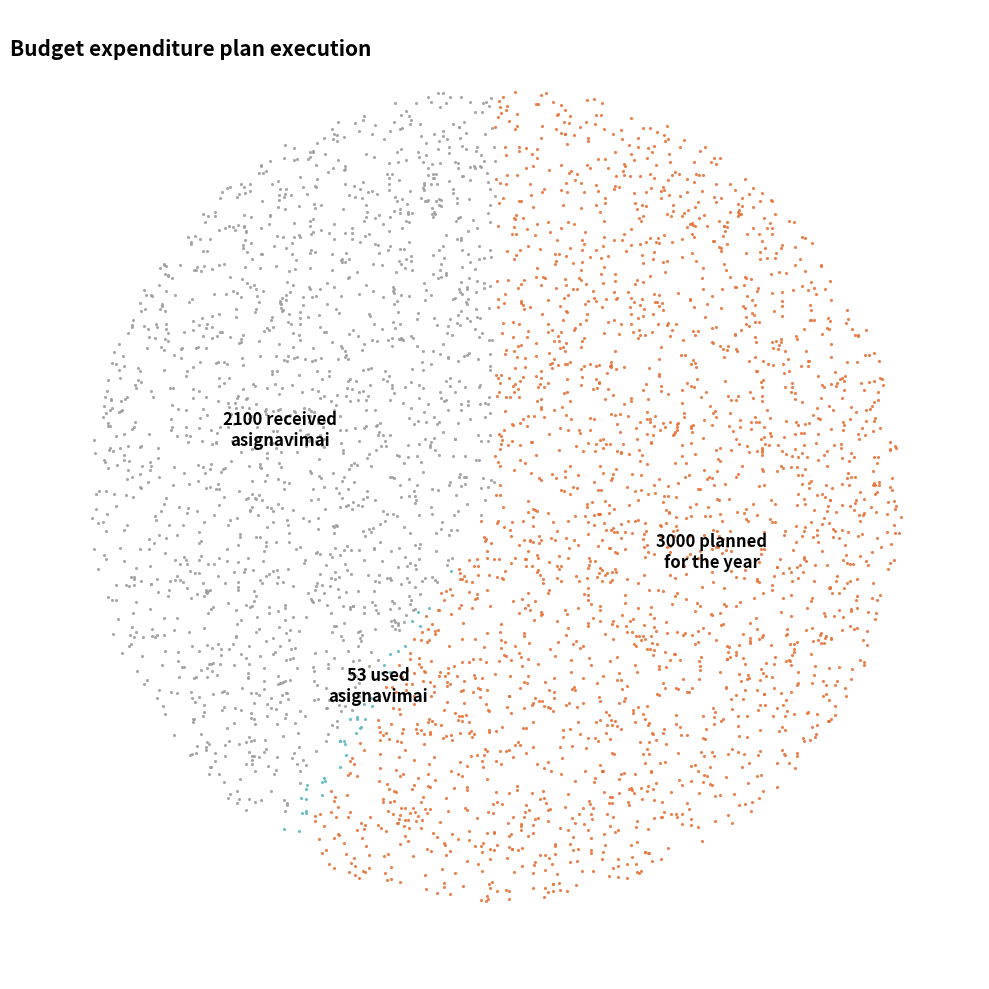

To the nearest percent, what portion does Gauti asignavimai represent?

41%